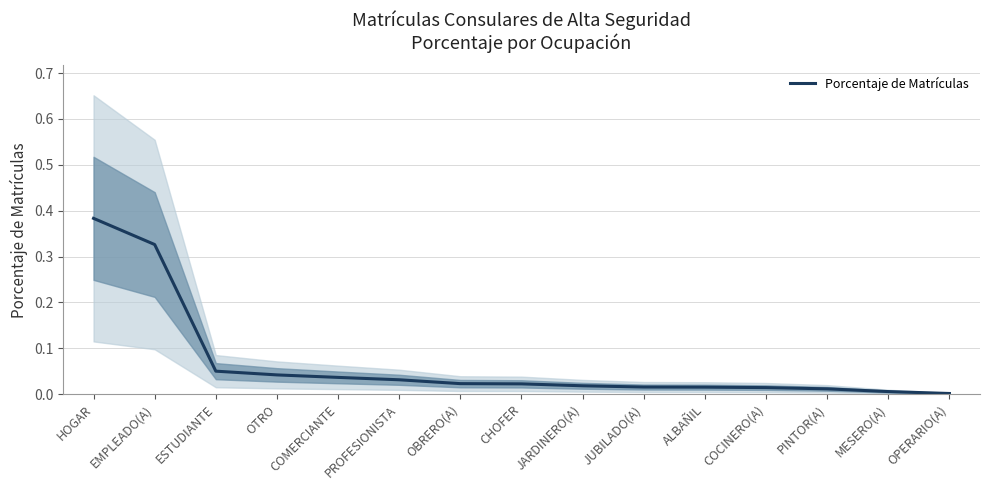

What position from the left is JARDINERO(A)?

9